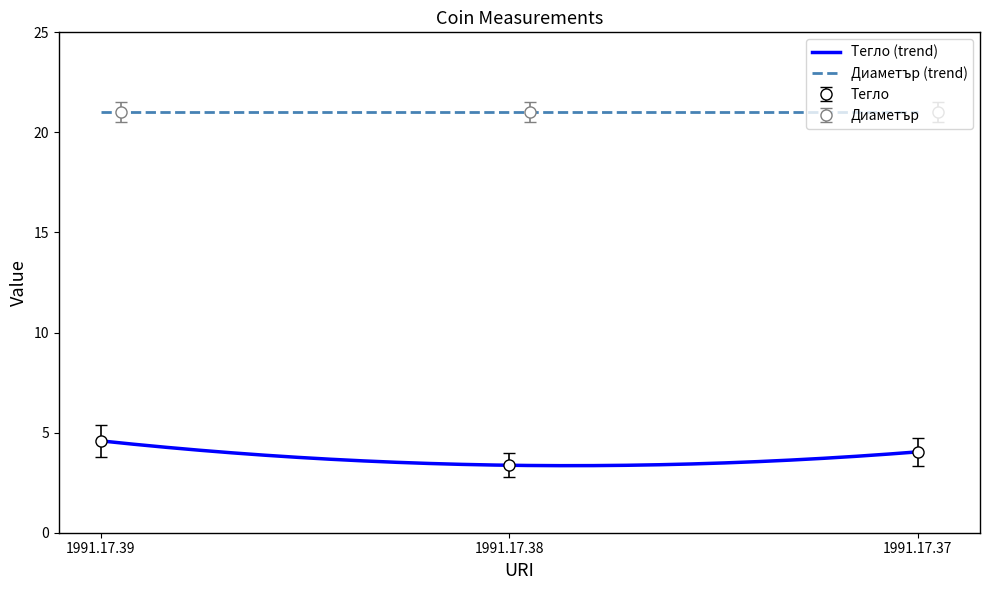

What is the difference between the maximum and second lowest values?

0.5